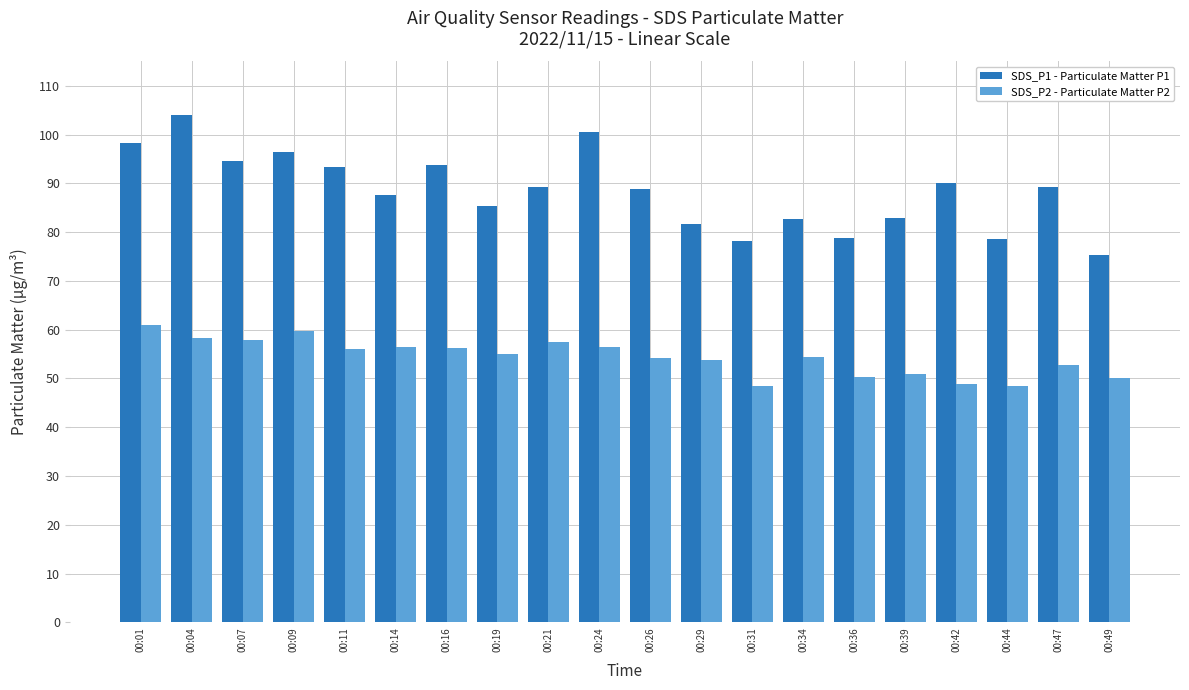

What is the highest value of the SDS_P2 - Particulate Matter P2 series?

60.9